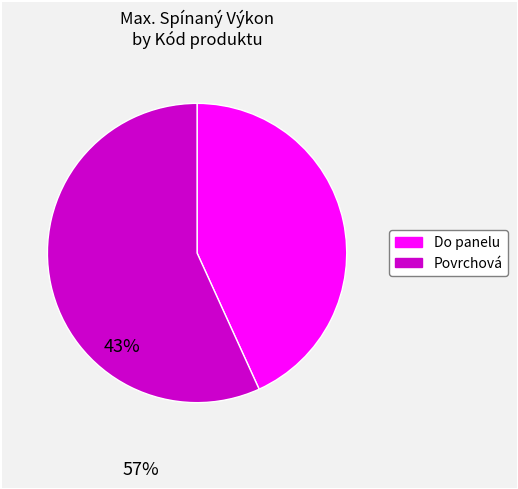

Does any single category account for the majority?

Yes